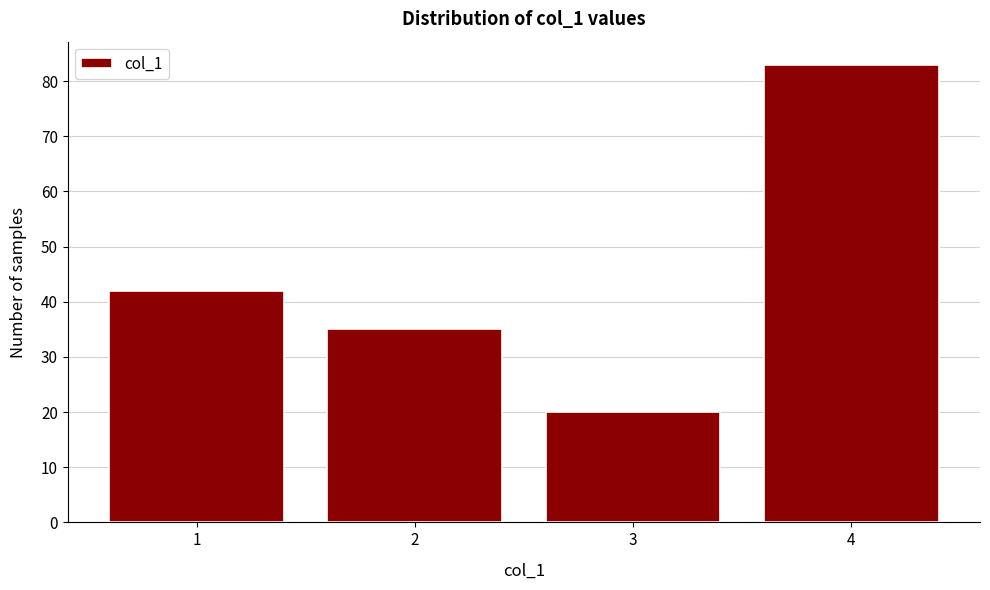

Reading right to left, list all the values displayed in this chart.

83	20	35	42